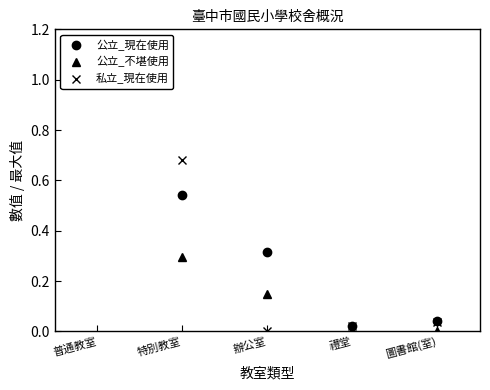

Is it true that 私立_現在使用 equals 0.6 at 辦公室?

False